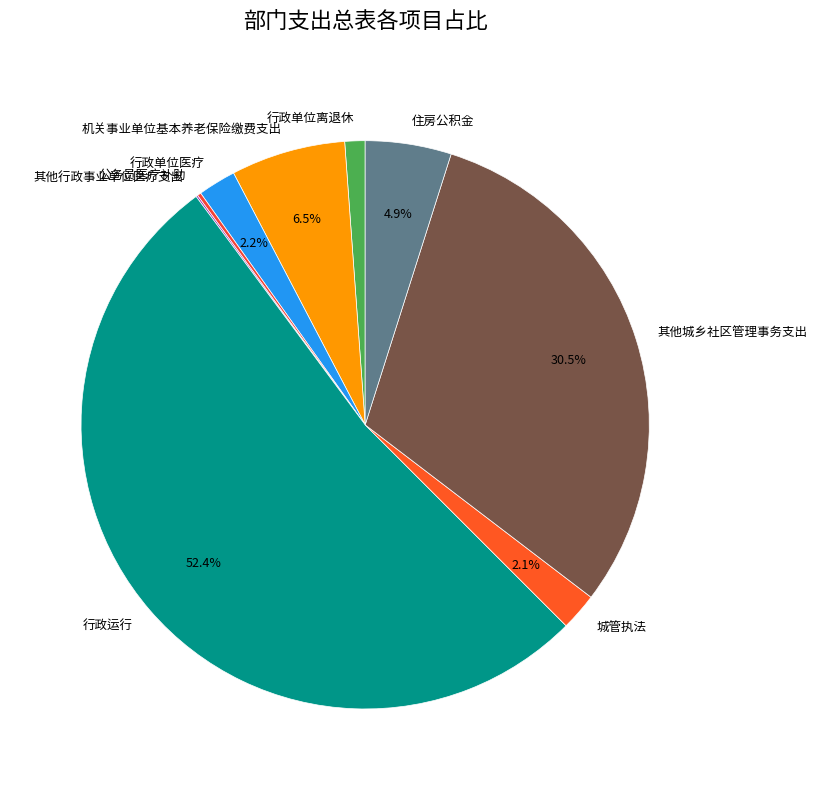

Combined, do 行政运行 and 住房公积金 account for over 50%?

Yes